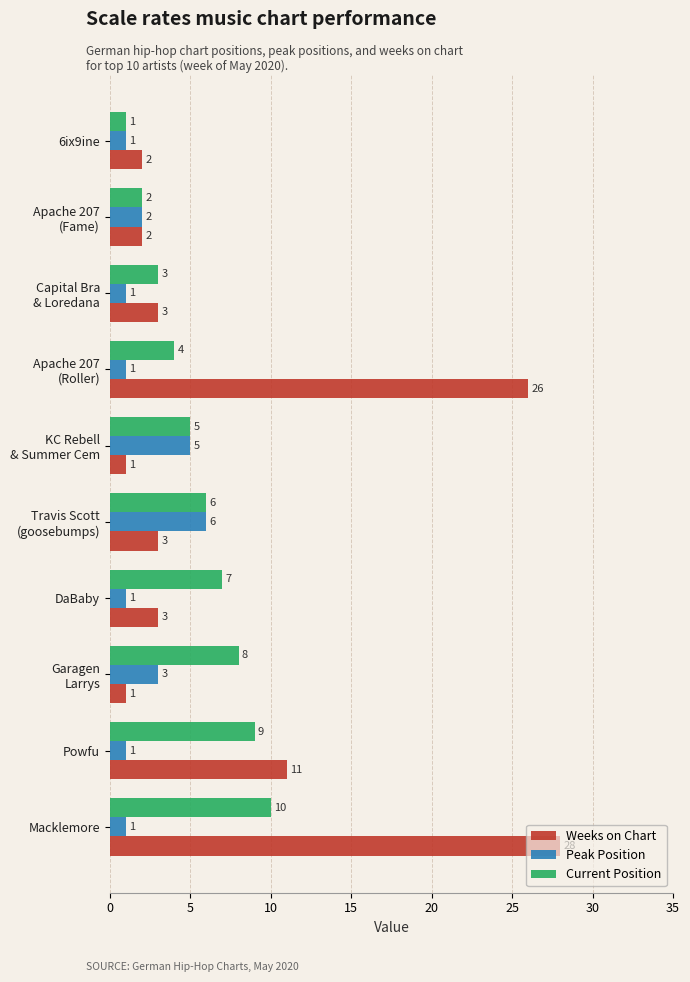

What is the maximum value for Current Position?

10